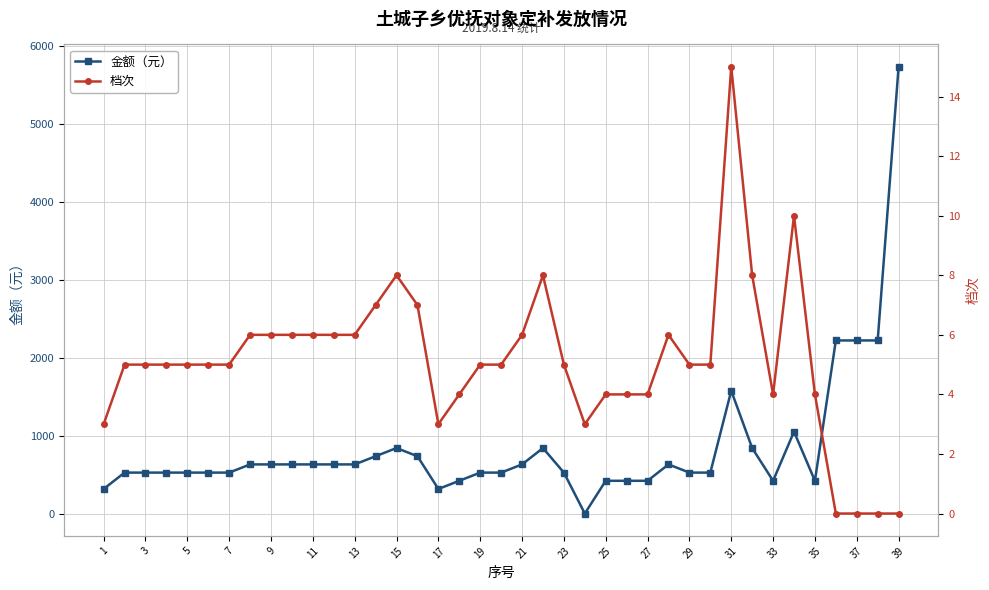

Does the chart display data point markers on the line(s)?

Yes